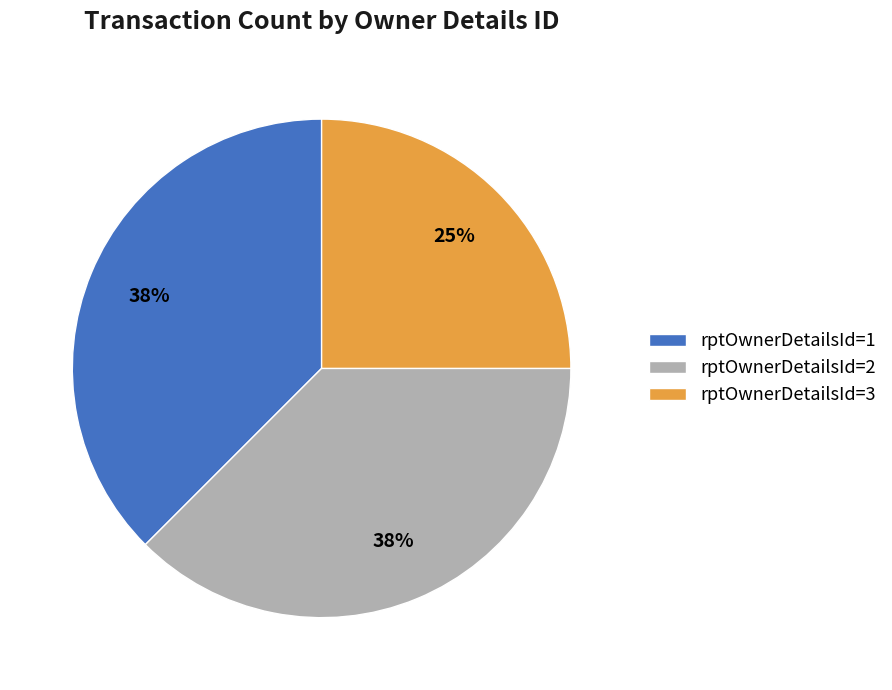

To the nearest percent, what percentage of the pie is rptOwnerDetailsId=3?

25%